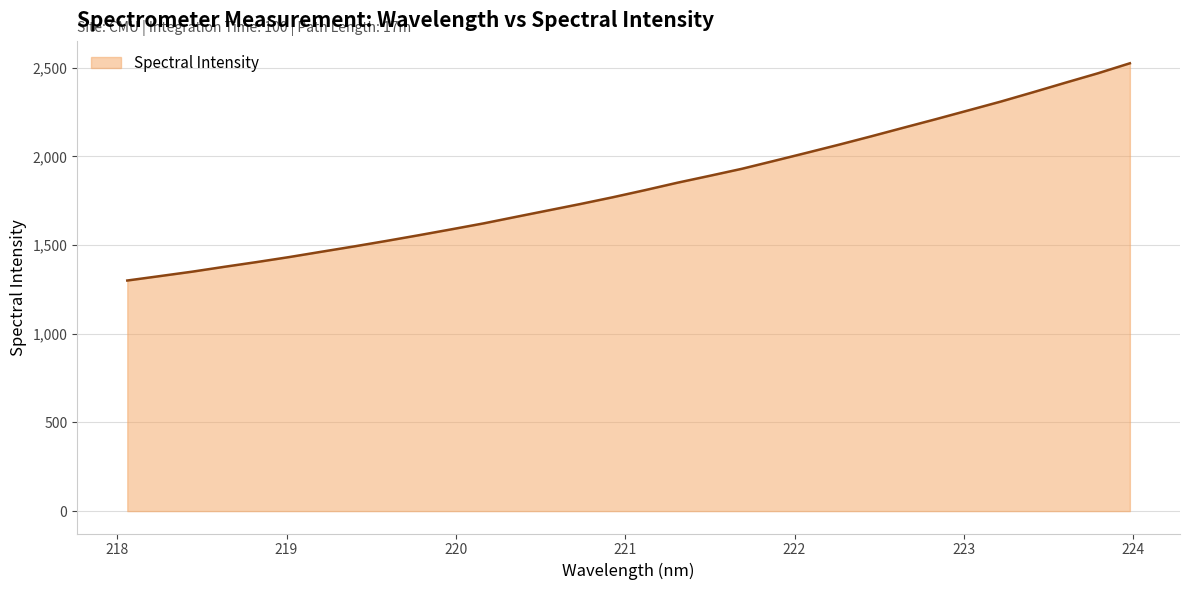

What is the difference between the maximum and minimum values?

1225.0